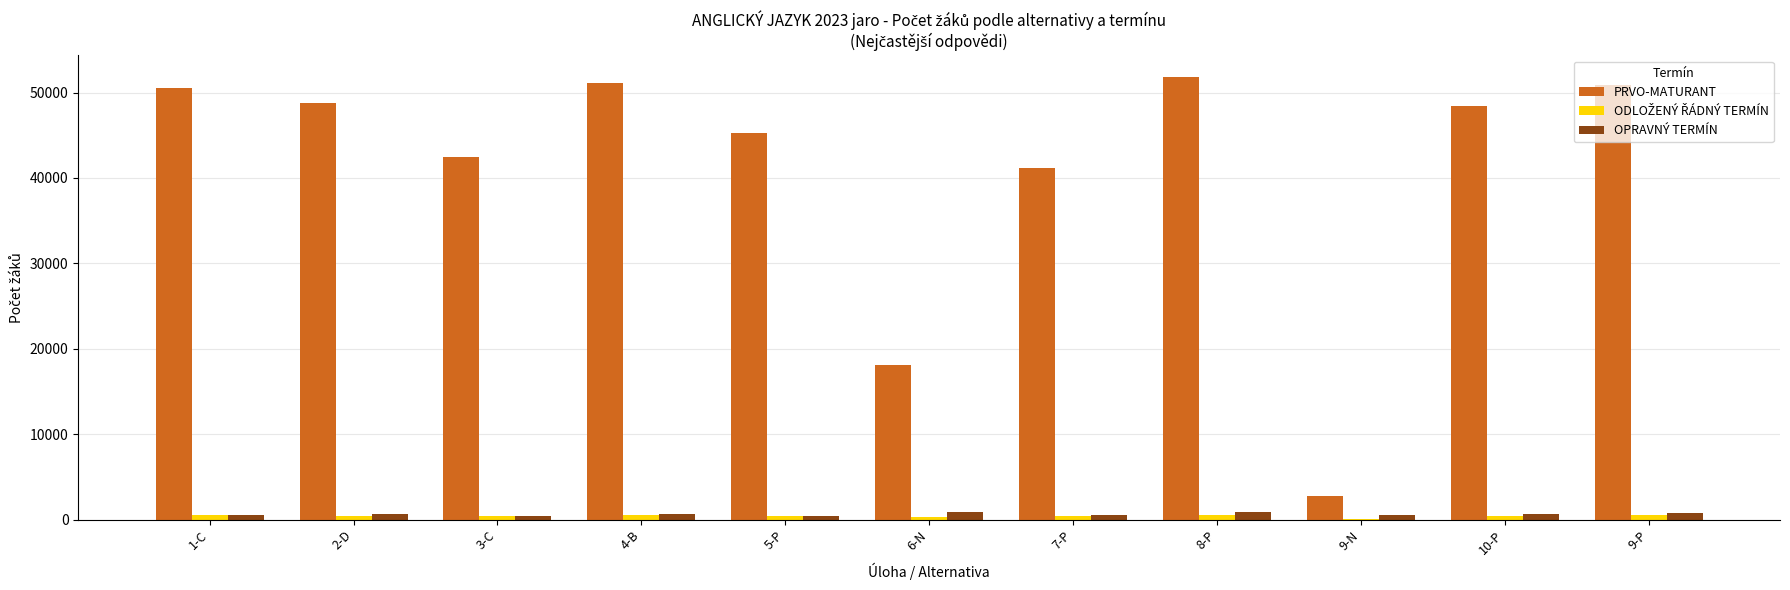

What is the greatest value displayed?

51775